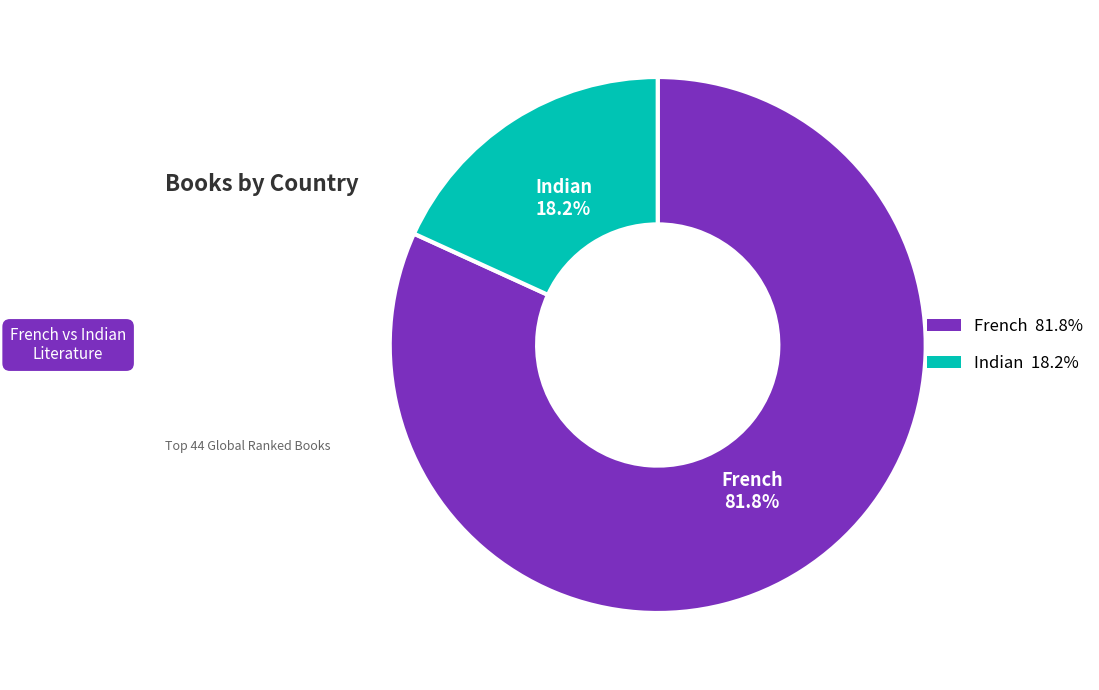

What percentage is the Indian slice, to the nearest percent?

18%